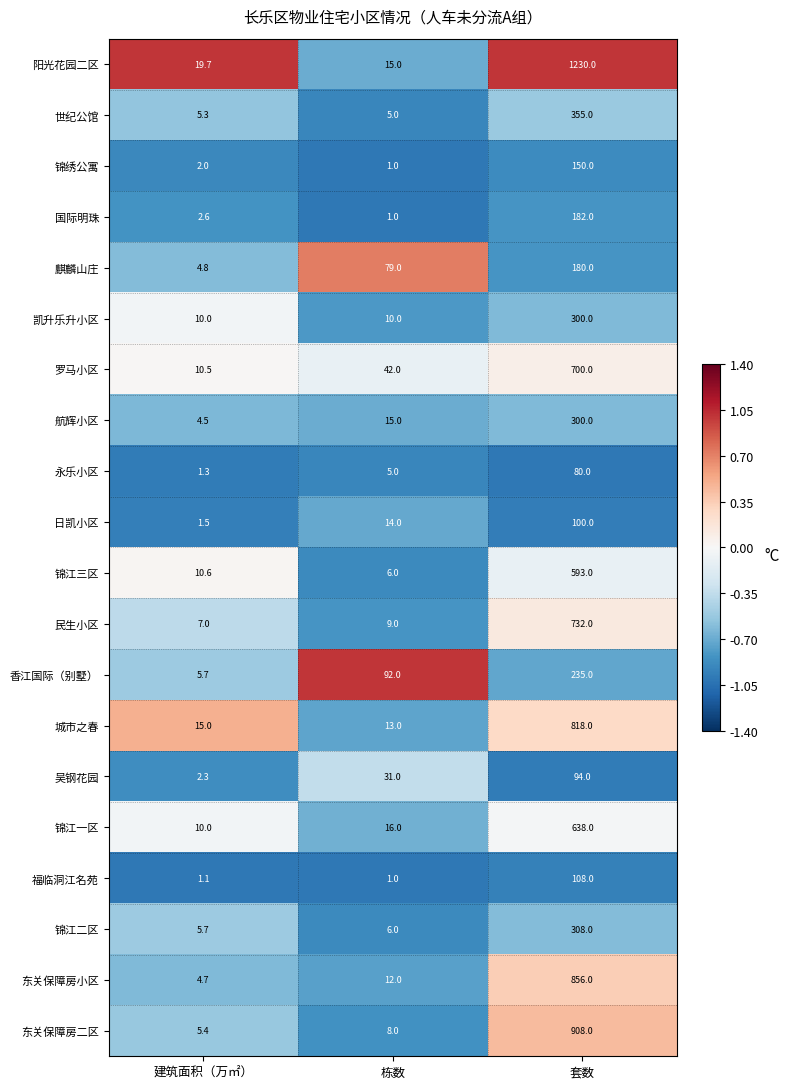

Which series has the largest range (max minus min)?

阳光花园二区